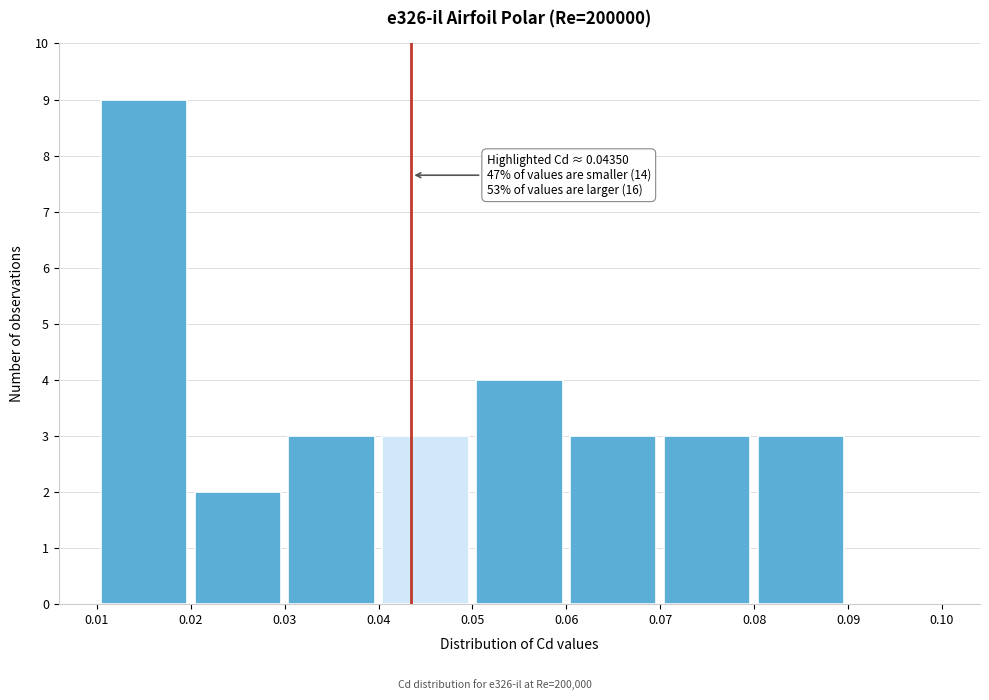

Over which range of the x-axis is the bar tallest?

0.01 to 0.02